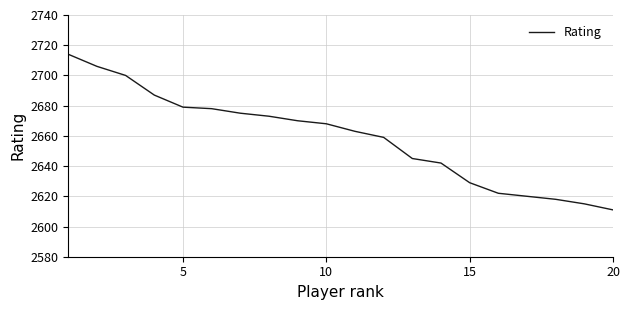

What is the minimum value shown in the chart?

2611